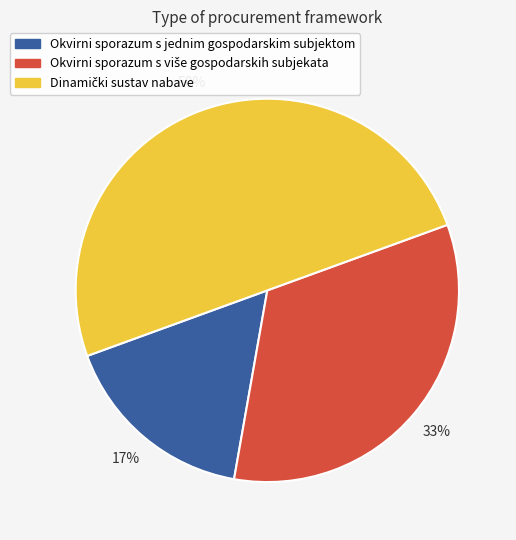

To the nearest percent, what is the average slice percentage?

33%